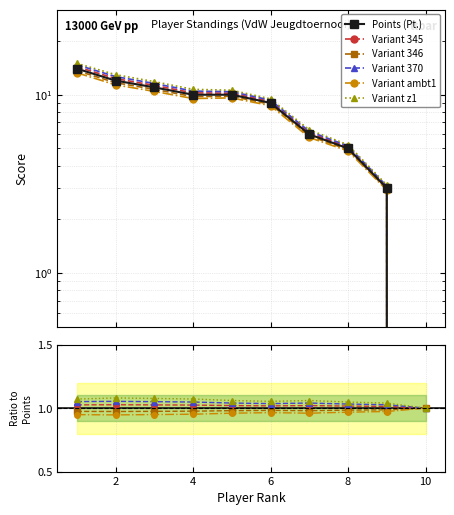

True or false: Variant 345 and Variant z1 cross at least once.

False